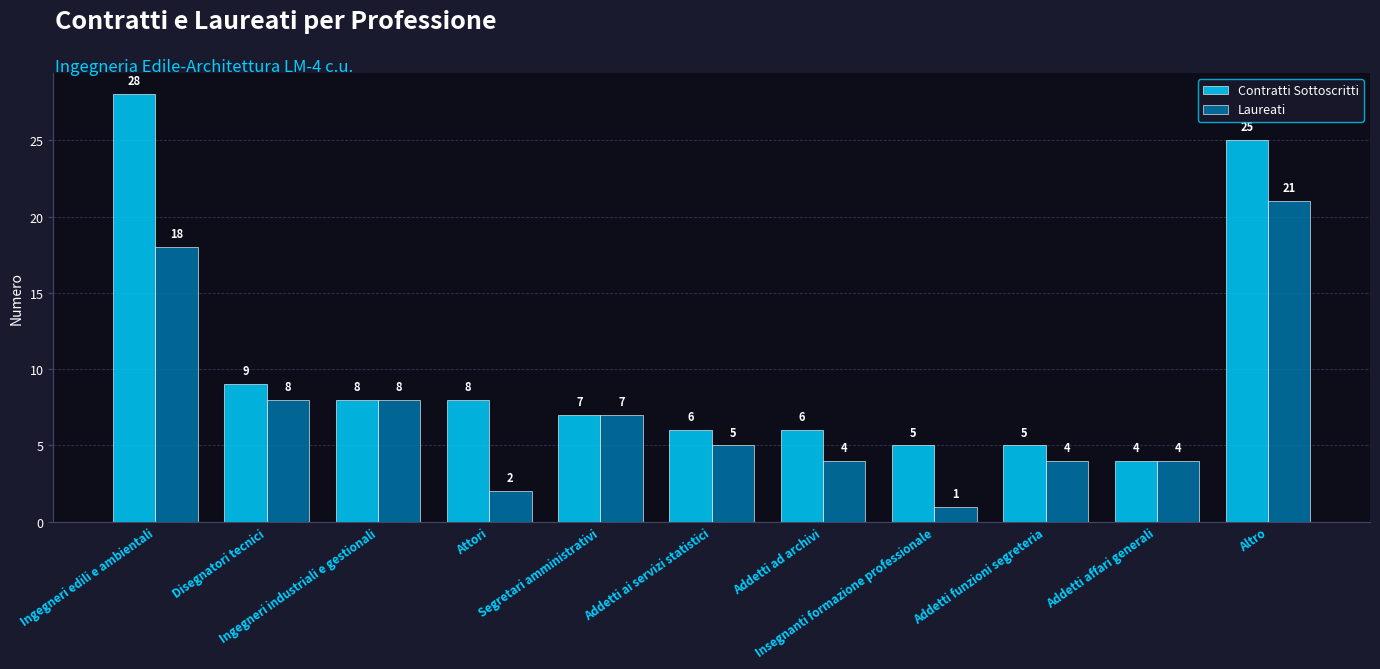

What is the value of the Laureati bar at the 10th from the left?

4